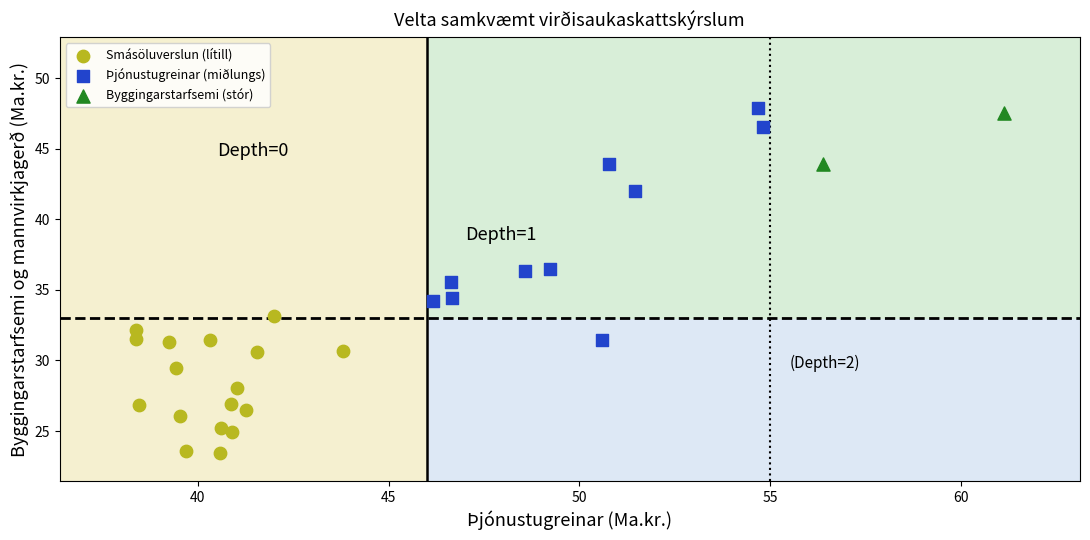

Which series contains the highest Y value?

Þjónustugreinar (miðlungs)